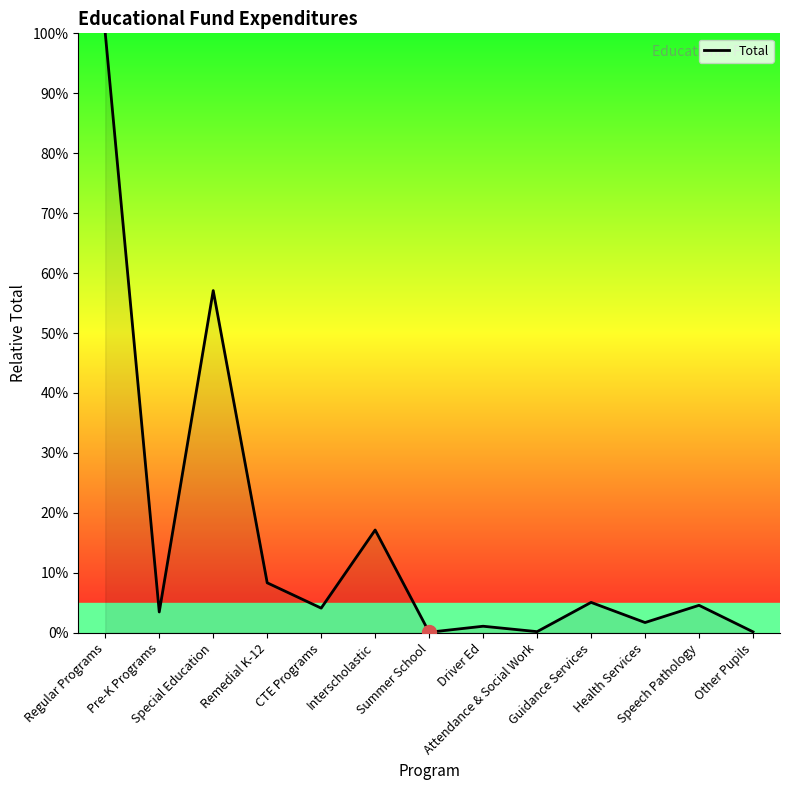

Which category has the highest value across all series?

Regular Programs